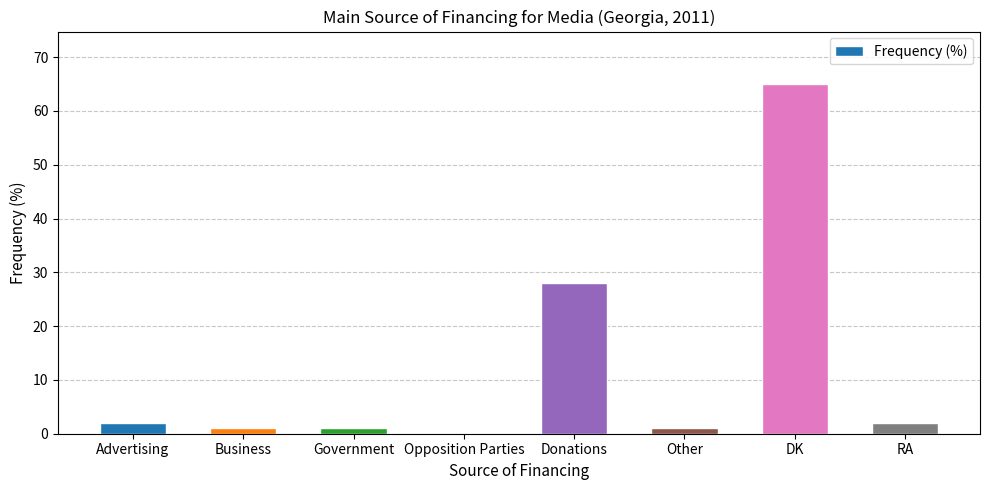

Reading left to right, extract all data points from this chart.

Advertising=2	Business=1	Government=1	Opposition Parties=0	Donations=28	Other=1	DK=65	RA=2